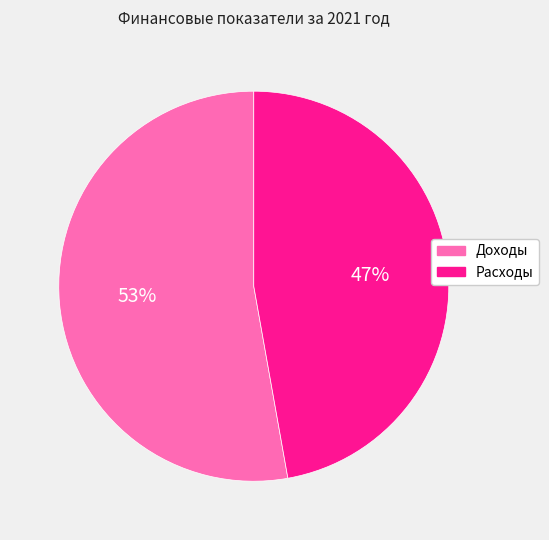

To the nearest percent, what is the difference between the largest and smallest slice percentages?

6%